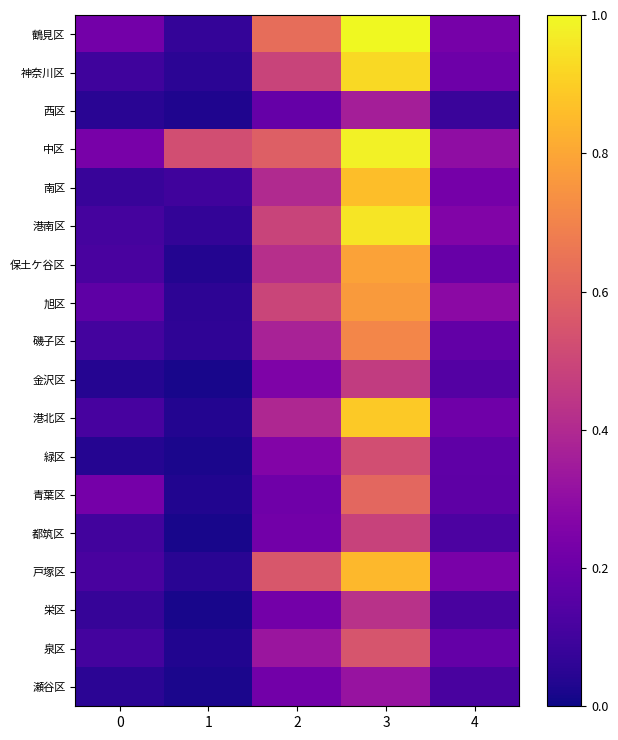

Which series changed the most between 2 and 4?

鶴見区